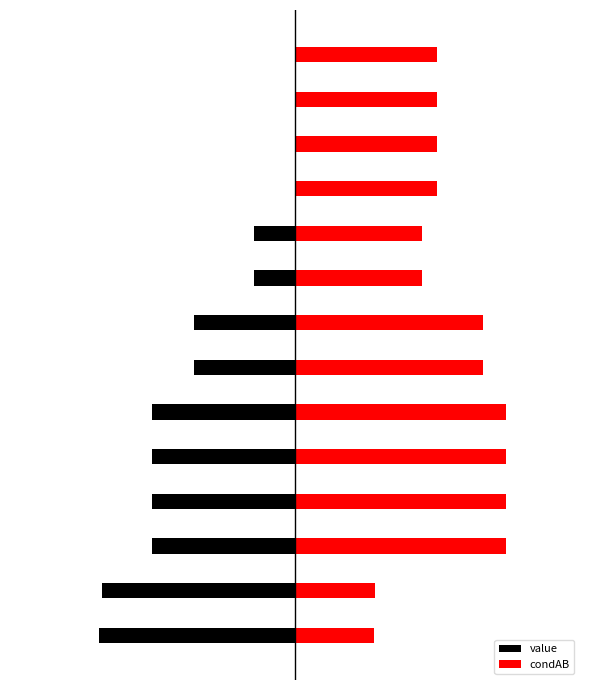

What is the difference between the maximum and minimum values in the condAB series?

0.2